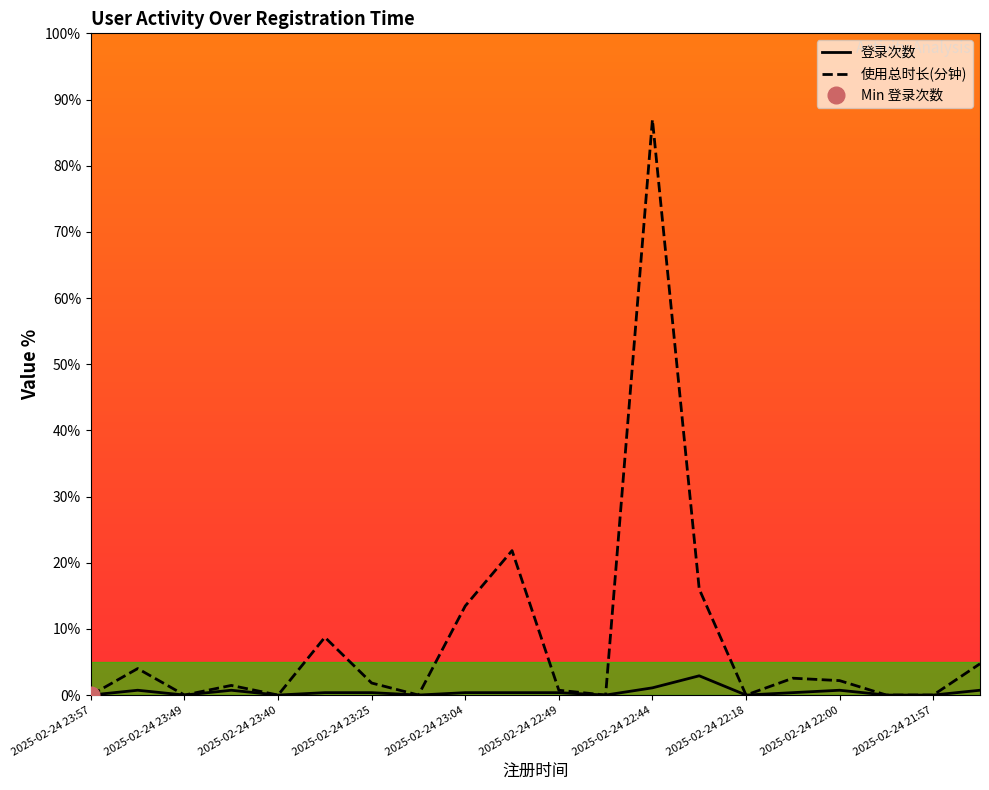

The 登录次数 series shows 0.7 at 2025-02-24 22:00. True or false?

True